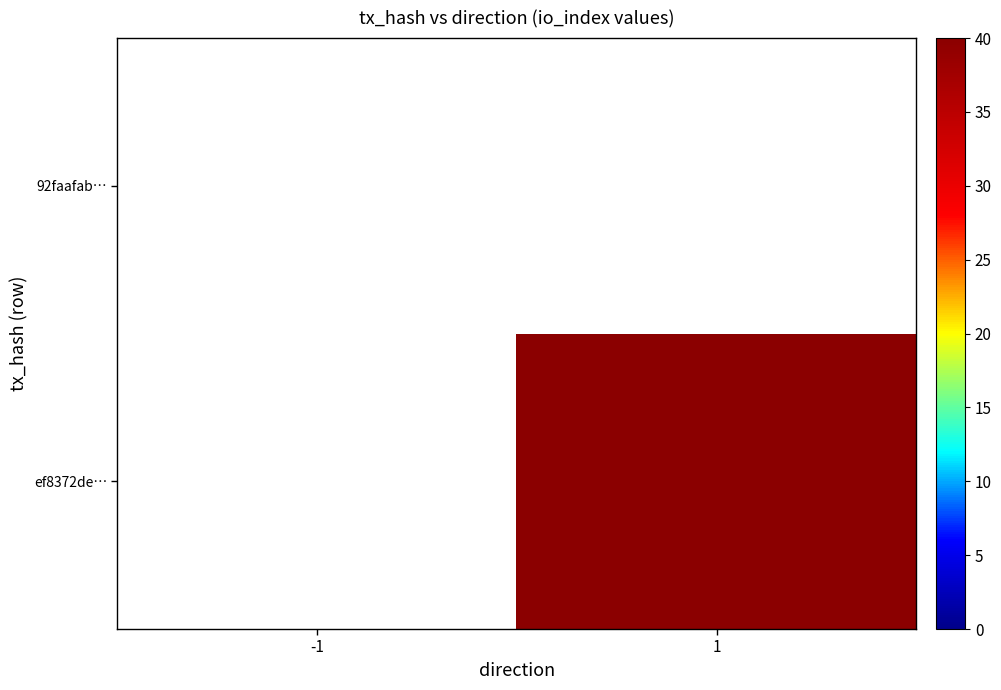

What is the spread (max minus min) of values at 1?

40